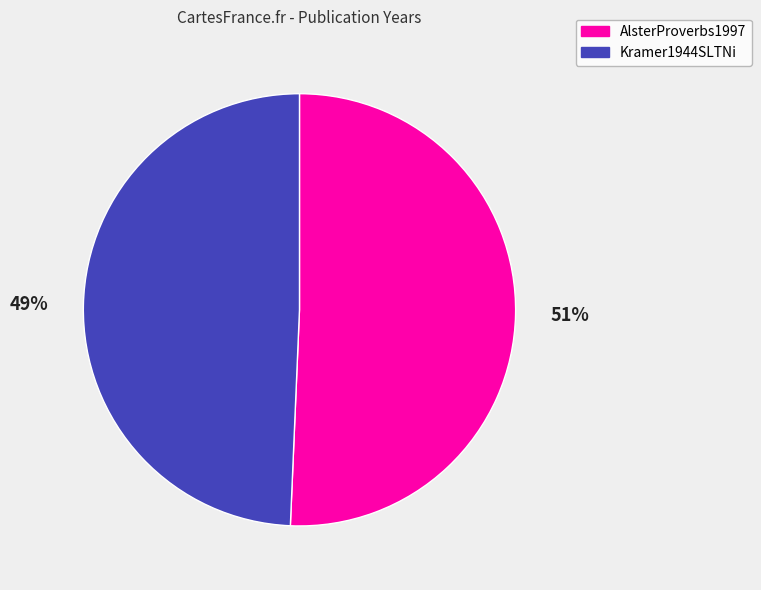

Is there a majority slice in this chart?

Yes